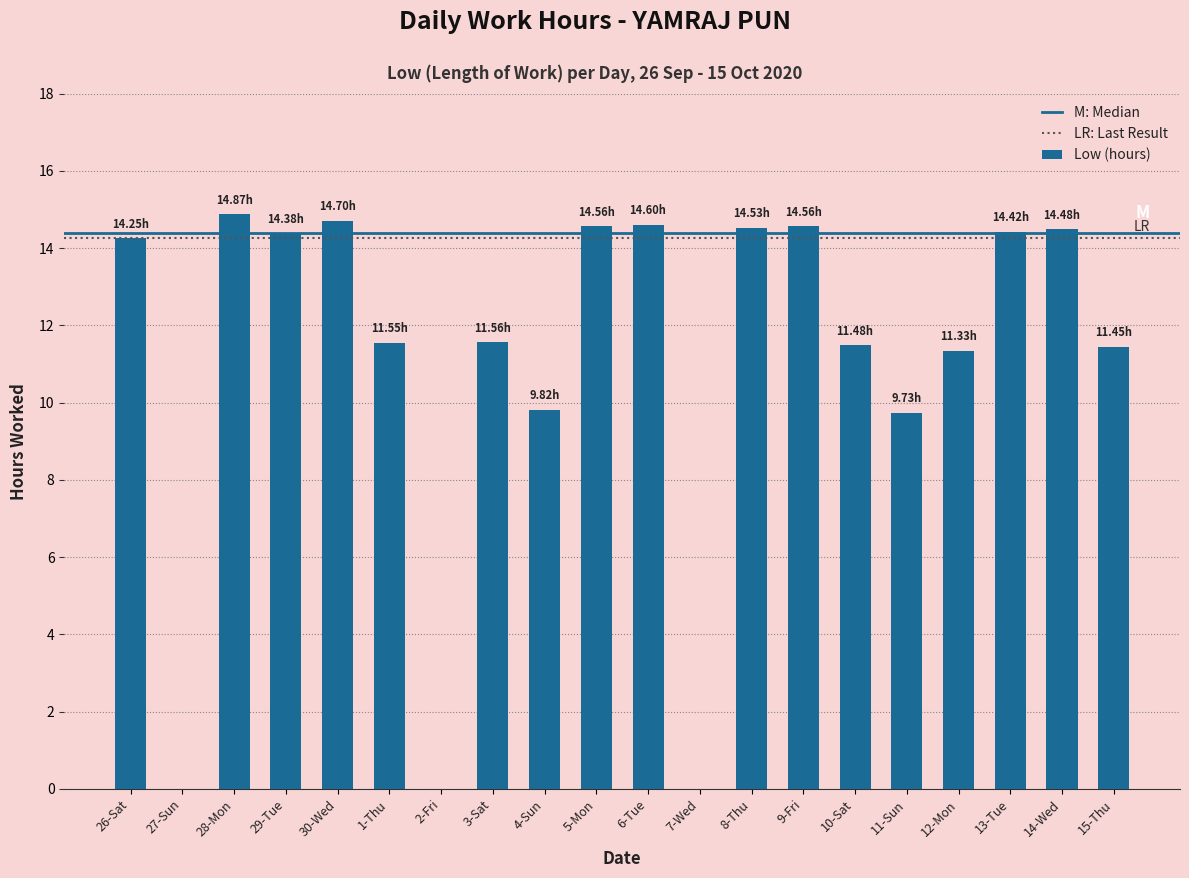

Count the number of data series in this chart.

1